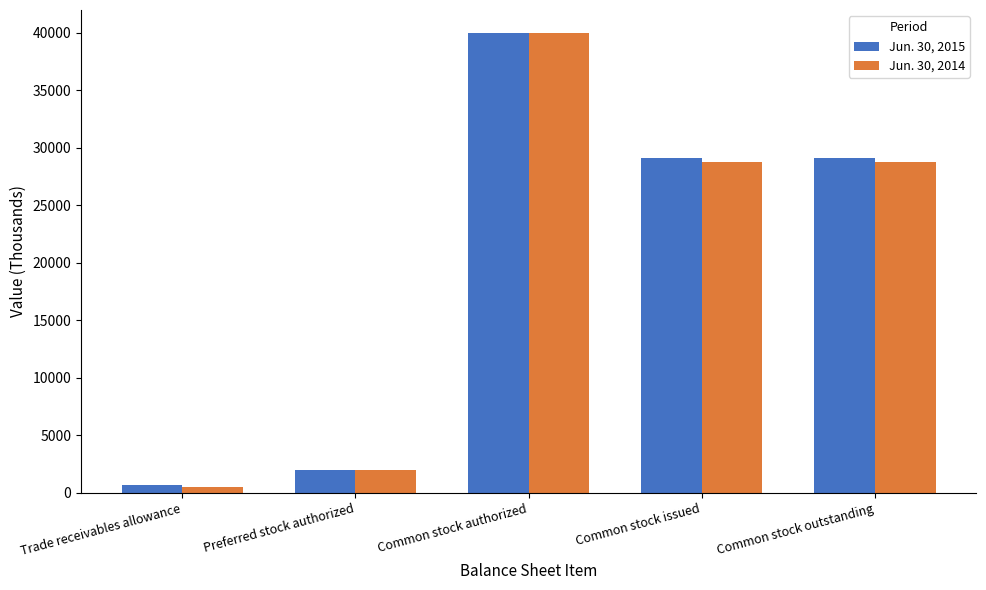

Are the bars horizontal?

No